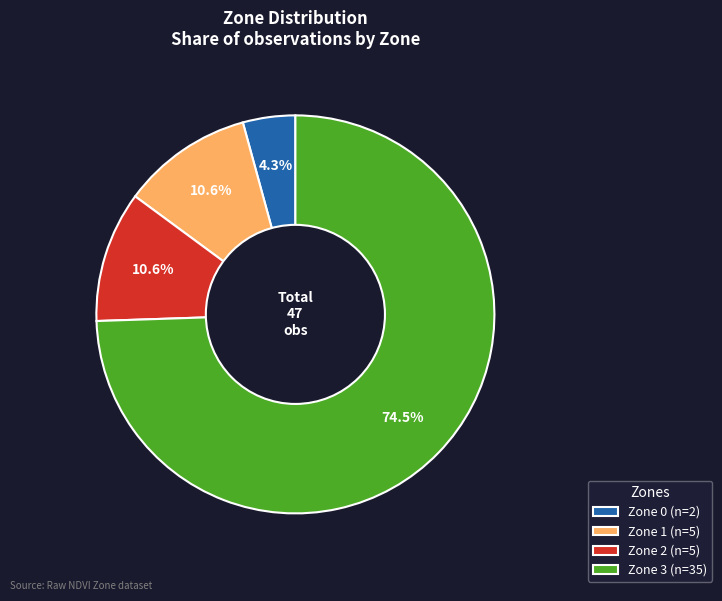

Which slice is the largest?

Zone 3